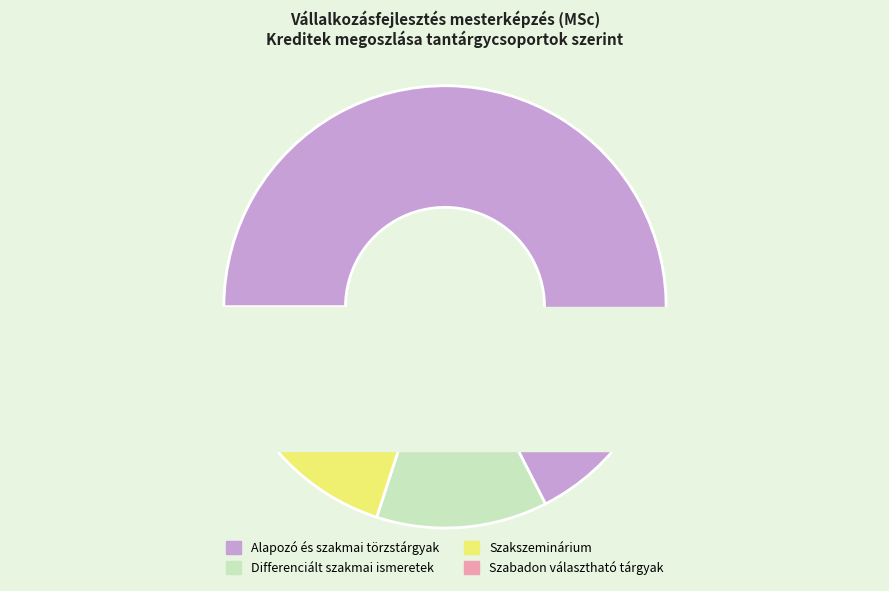

Combined, what portion of the pie is Szakszeminárium and Differenciált szakmai ismeretek?

25.0%